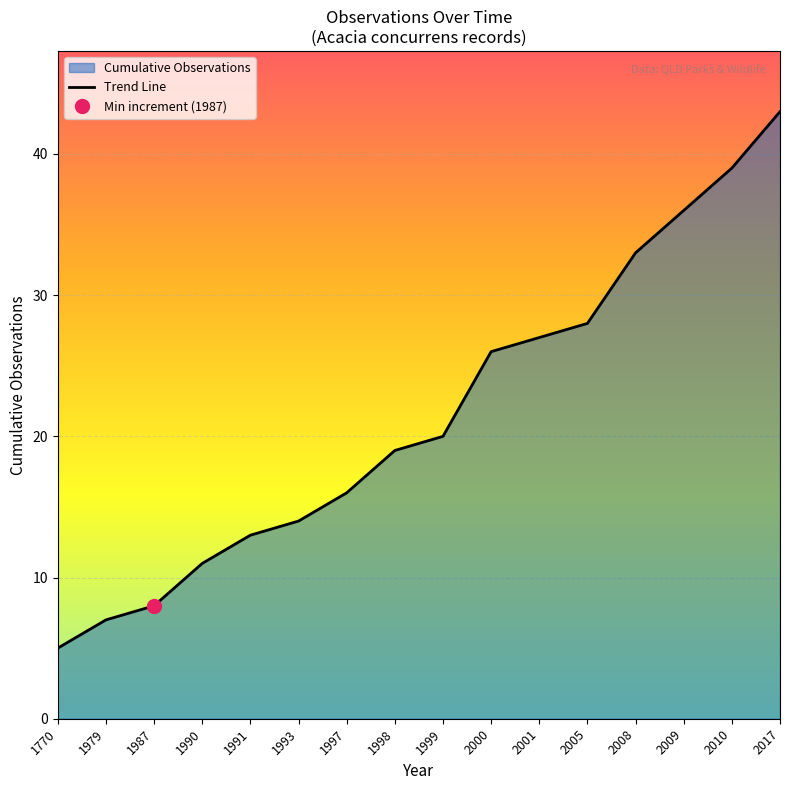

The value of Trend Line at 1997 is 16. True or false?

True